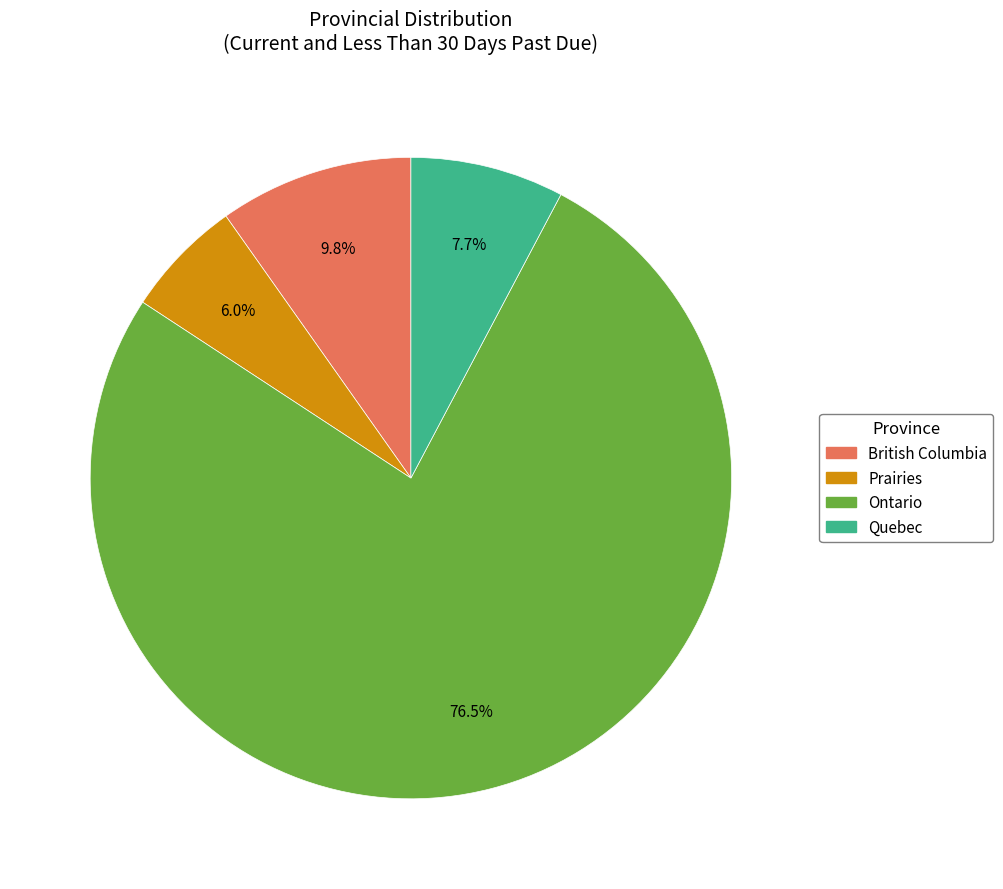

True or false: Prairies accounts for 6% of the total.

True